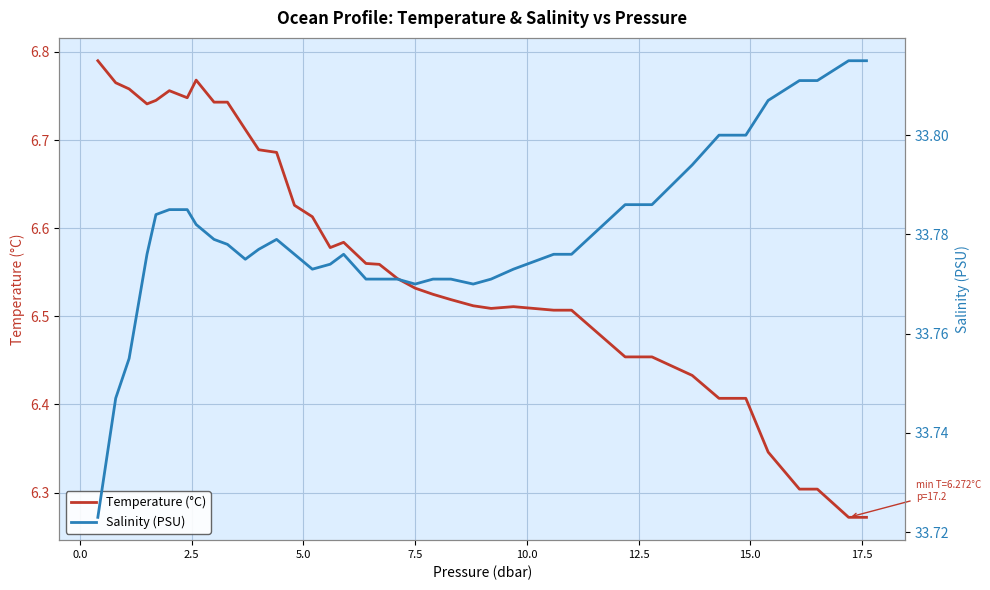

Is the value of Temperature (°C) at 17 greater than the value of Salinity (PSU) at 19?

No